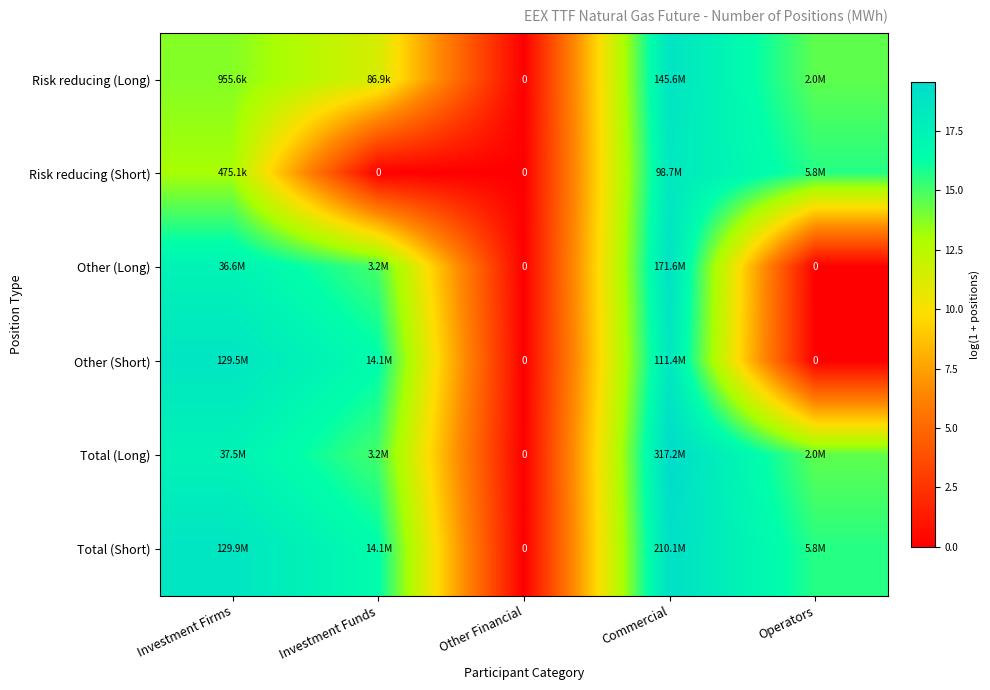

How many data points in Total (Long) are less than 14?

1